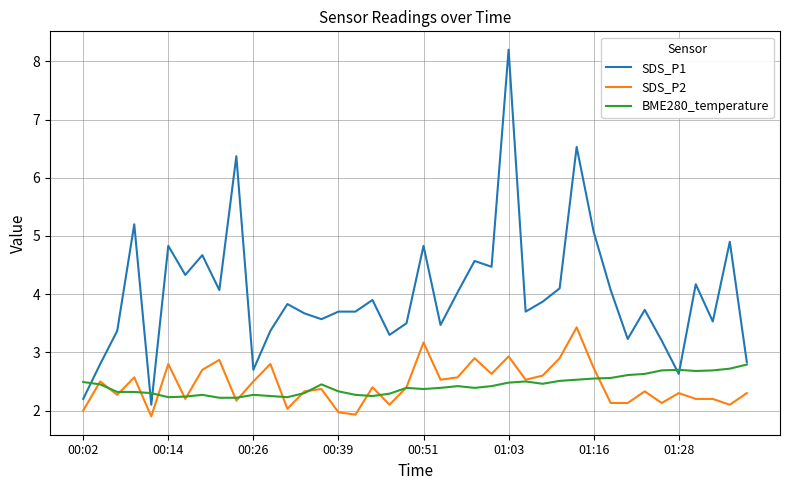

True or false: SDS_P2 and SDS_P1 intersect in this chart.

False